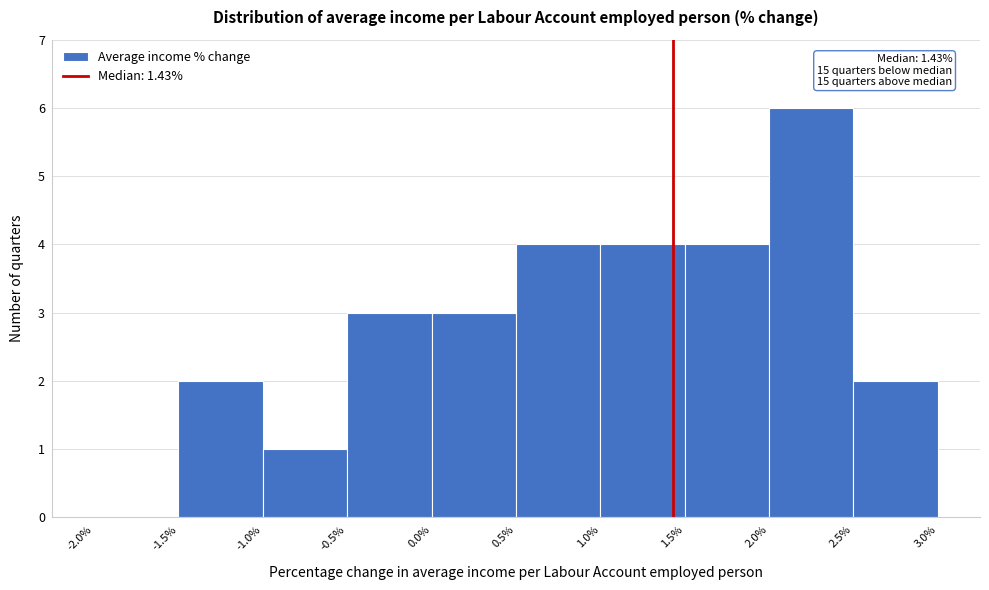

Which range on the x-axis has the tallest bar?

2.0% to 2.5%